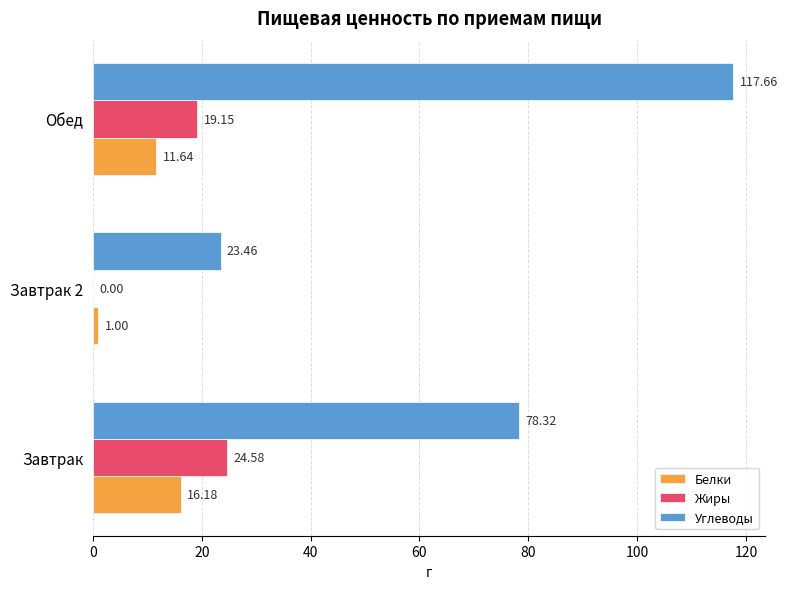

What is the sum of all Углеводы values?

219.4